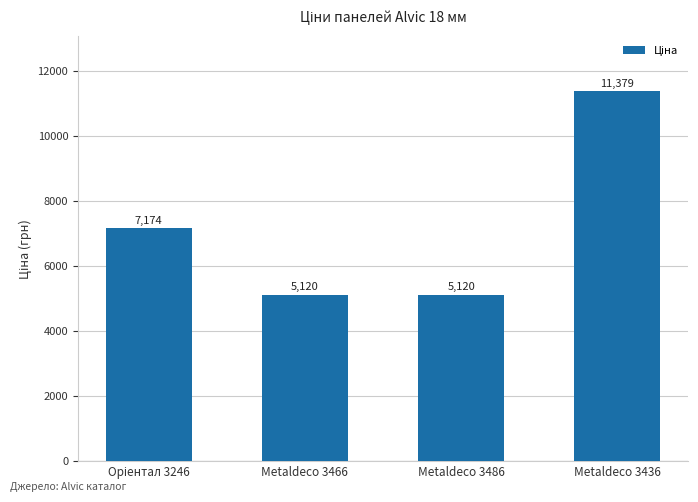

What is the greatest value displayed?

11378.7